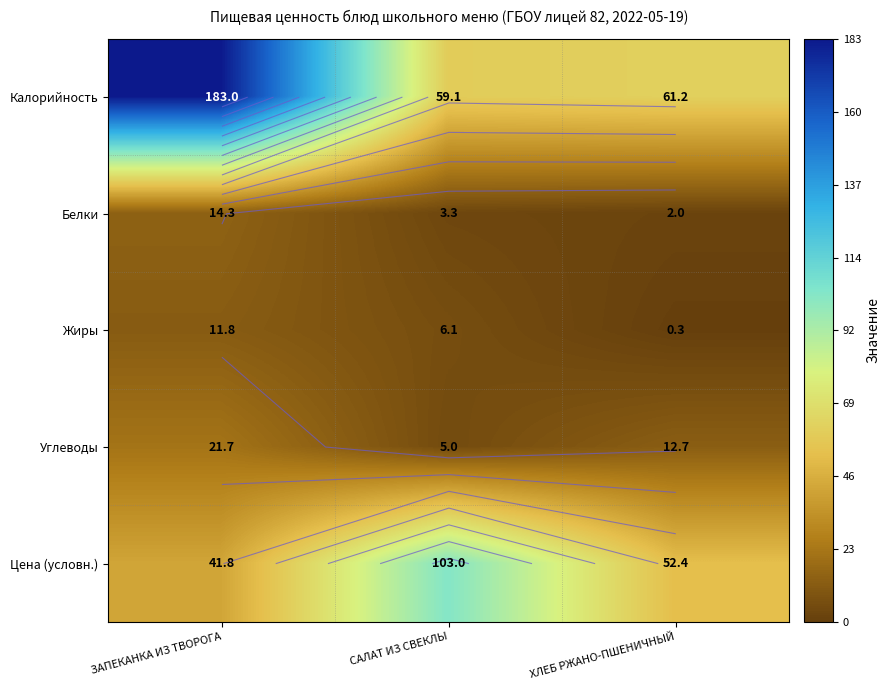

At which category is the sum across all series the highest?

ЗАПЕКАНКА ИЗ ТВОРОГА